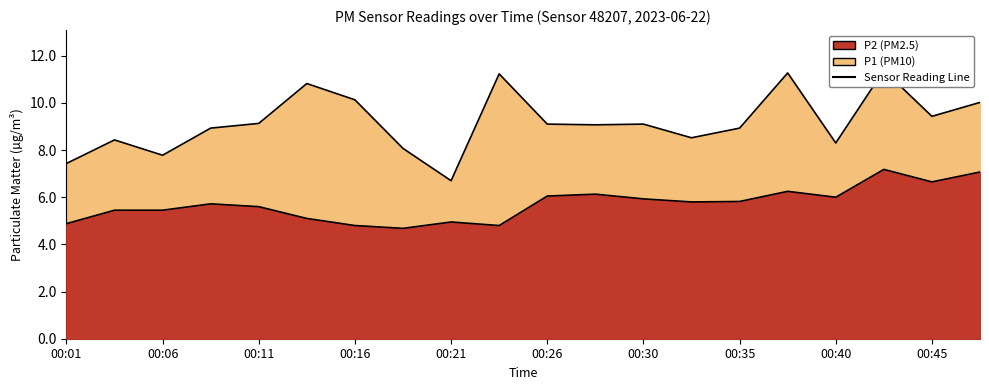

List the series in order of their overall mean, lowest first.

P2, P1